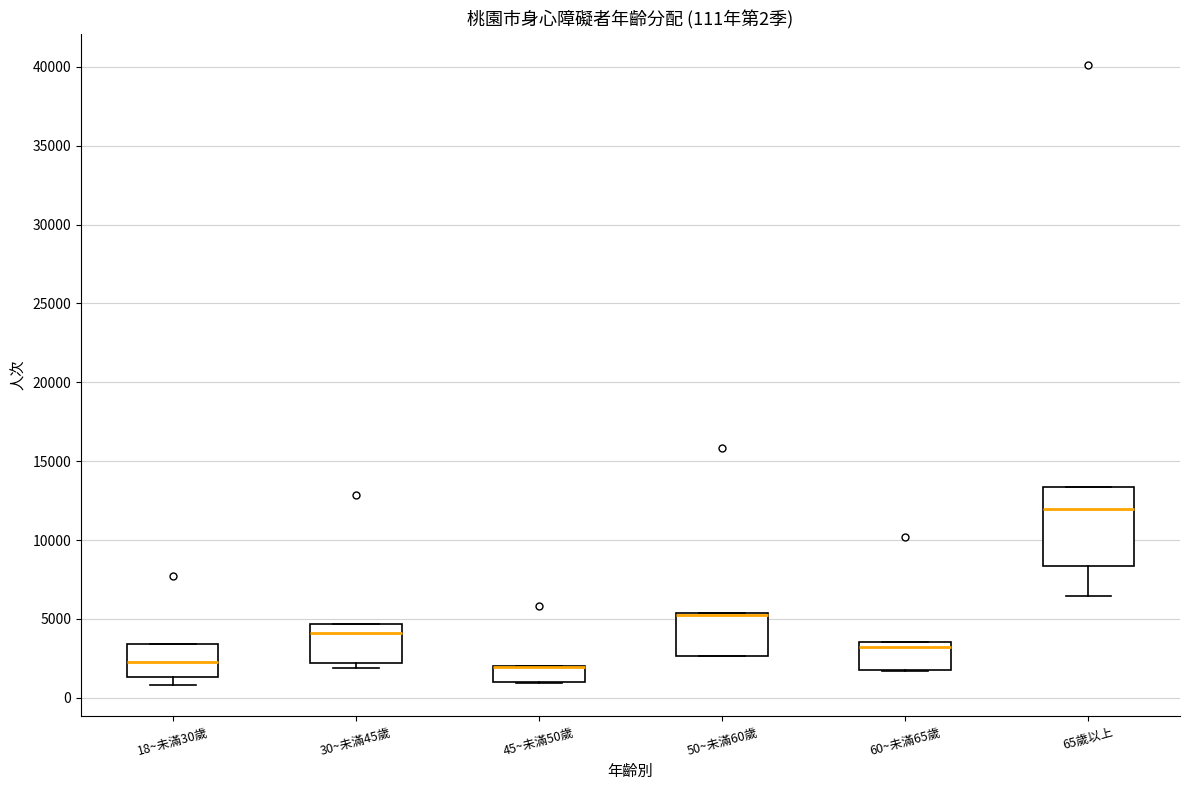

Which box is the tallest, from its lower edge to its upper edge?

65歲以上